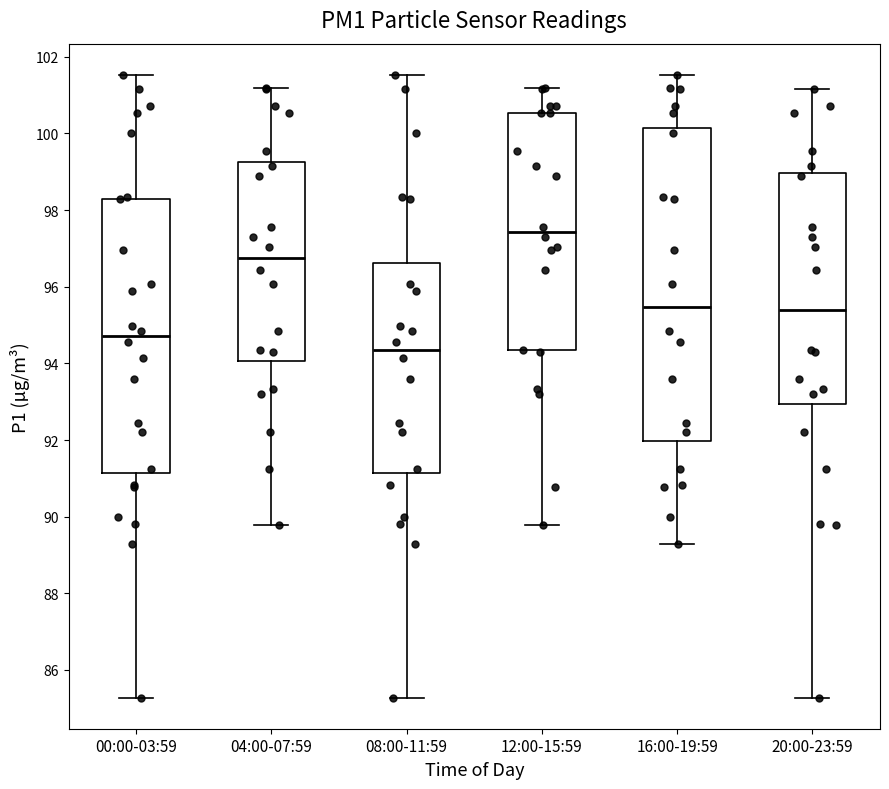

Reading left to right, read every box against the y-axis: the position of its median line, the range the box covers, and the ends of its whiskers. The values are not printed on the chart, so give them approximately, as read against the axis.

00:00-03:59: median 94.8, box 91.2 to 98.2, whiskers 85.2 to 101.6
04:00-07:59: median 96.8, box 94.0 to 99.2, whiskers 89.8 to 101.2
08:00-11:59: median 94.4, box 91.2 to 96.6, whiskers 85.2 to 101.6
12:00-15:59: median 97.4, box 94.4 to 100.6, whiskers 89.8 to 101.2
16:00-19:59: median 95.4, box 92.0 to 100.2, whiskers 89.4 to 101.6
20:00-23:59: median 95.4, box 93.0 to 99.0, whiskers 85.2 to 101.2